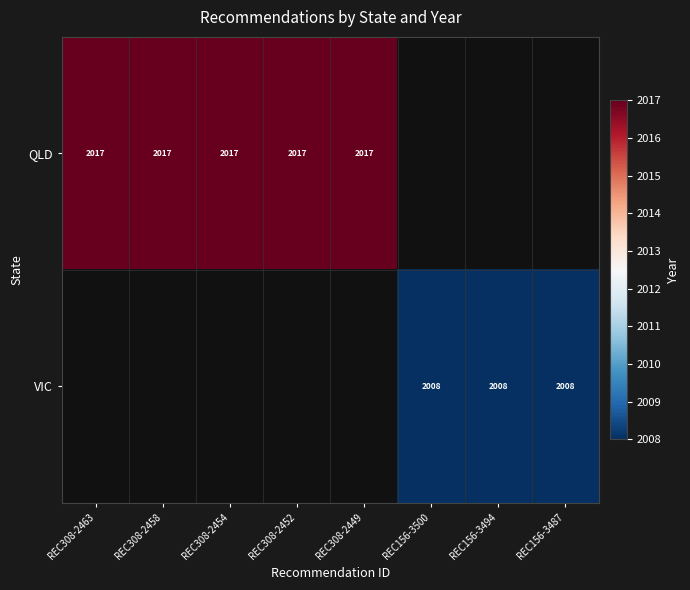

What is the greatest value displayed?

2017.0